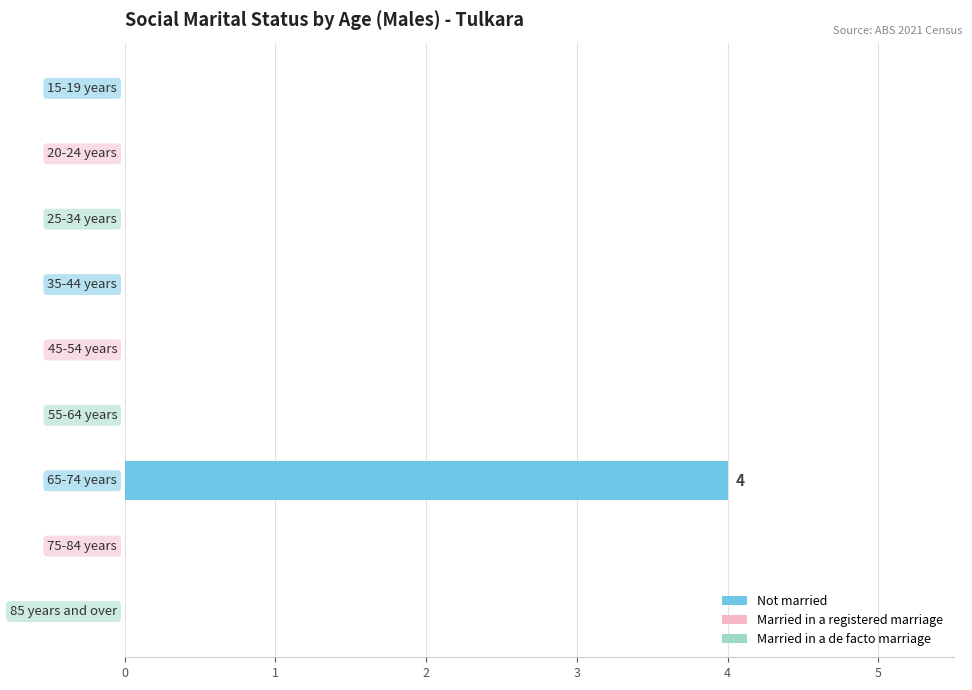

What is the sum of all values?

4